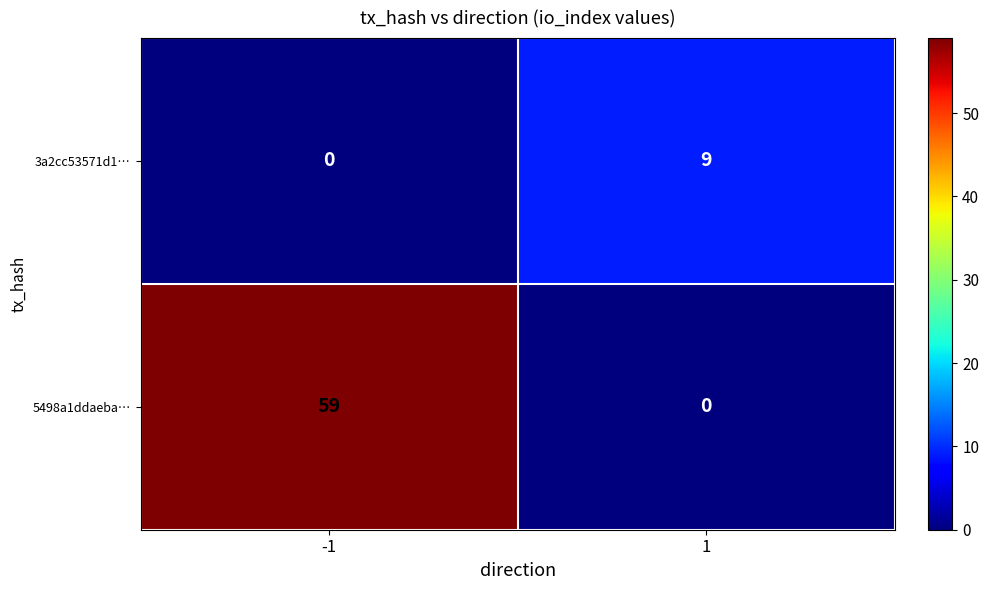

List the series in order of their overall mean, highest first.

5498a1ddaeba…, 3a2cc53571d1…